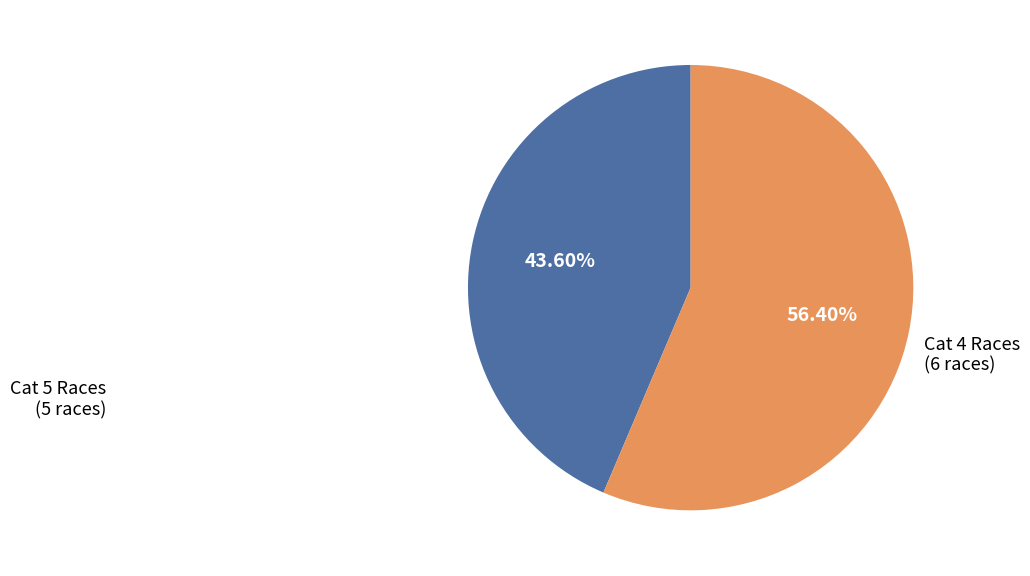

Is there a majority slice in this chart?

Yes